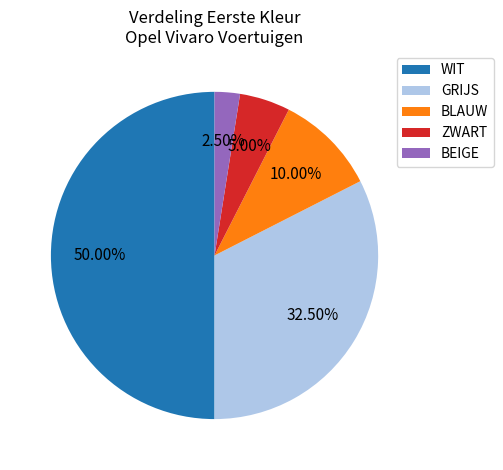

Which slice is the smallest?

BEIGE